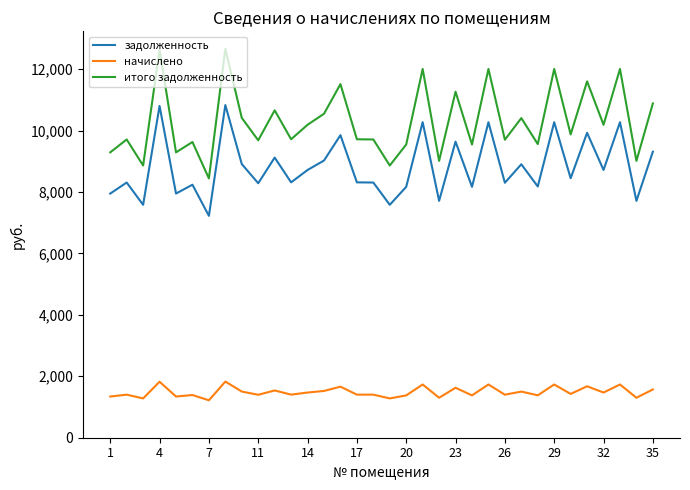

True or false: задолженность and начислено cross at least once.

False